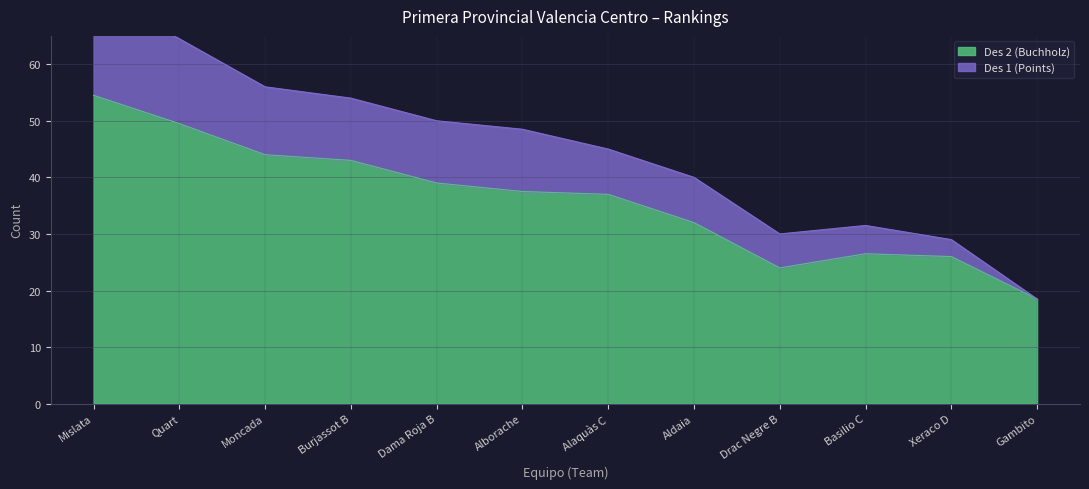

How many interior local valleys does the Des 1 (Points) series have?

1